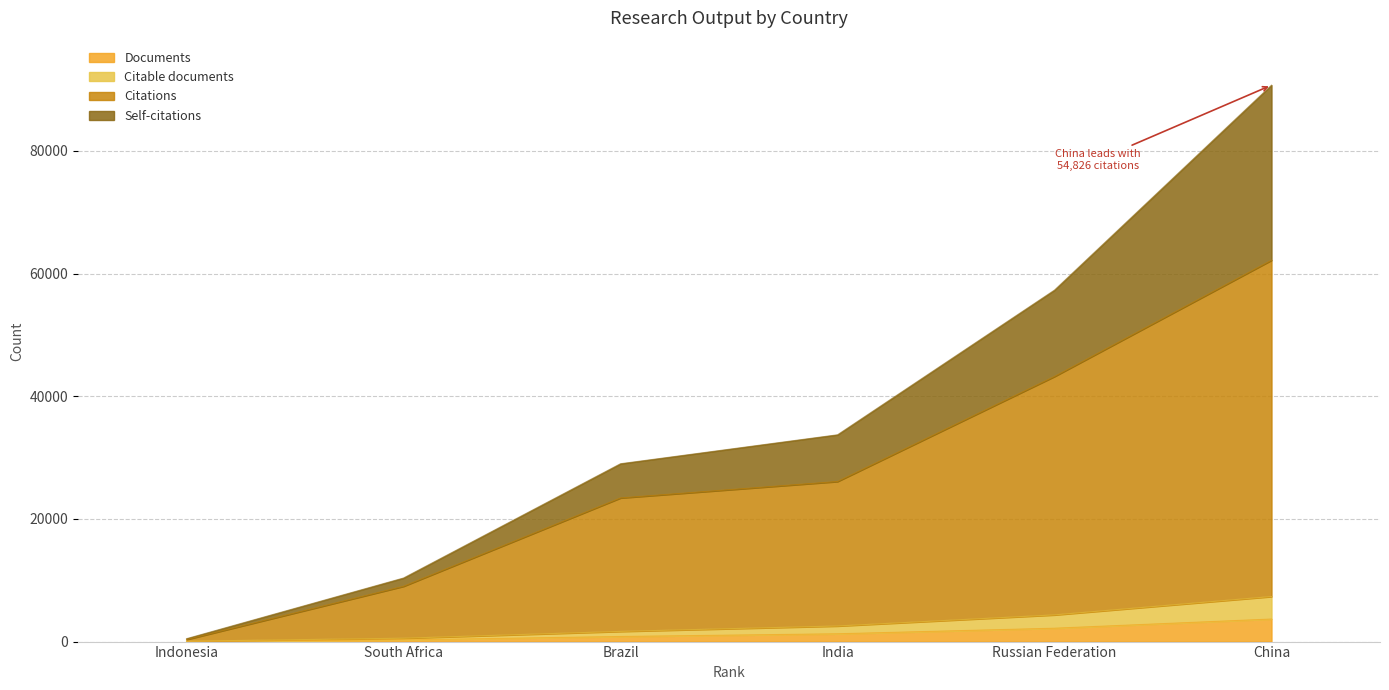

What is the total value across all series at Russian Federation?

57299